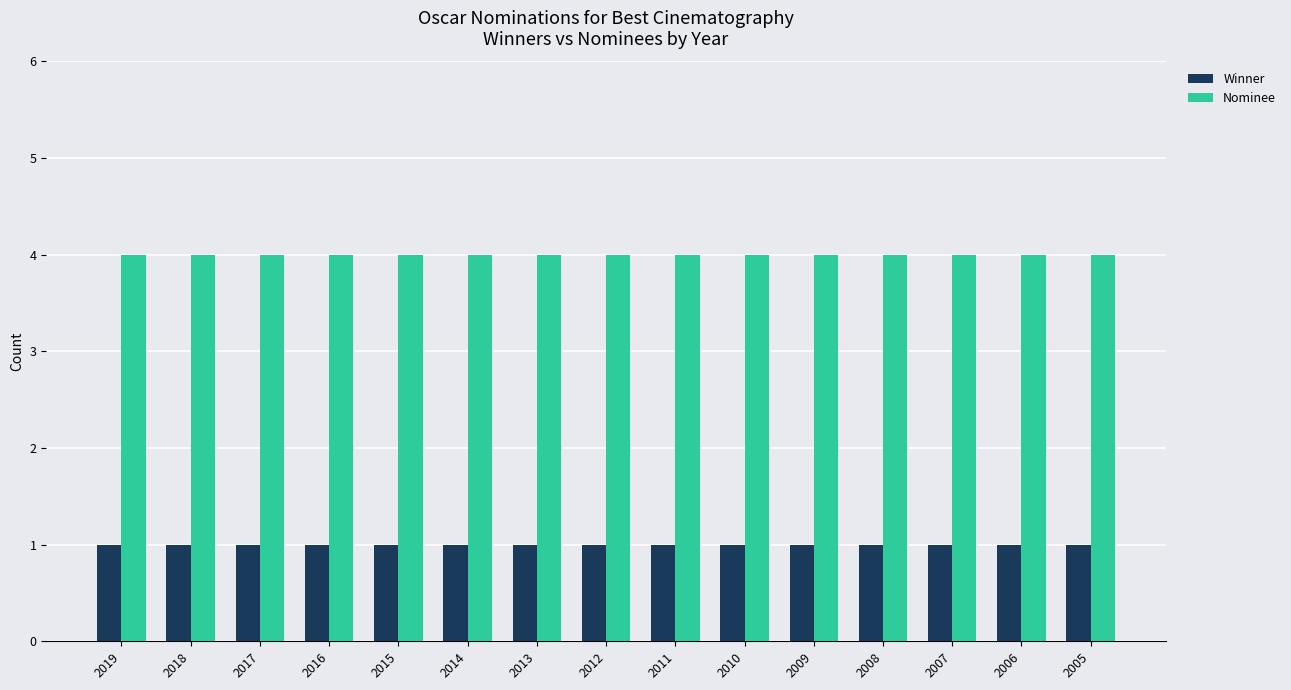

Count the number of data series in this chart.

2